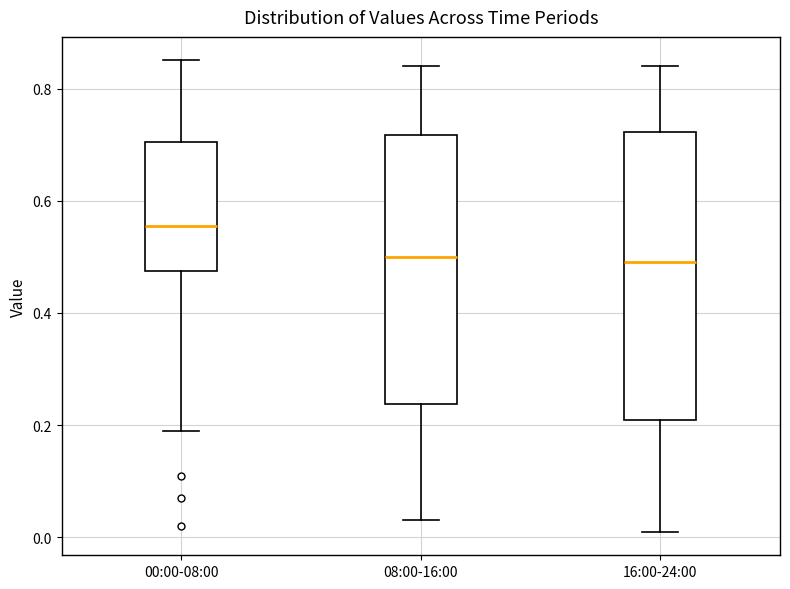

Reading left to right, read every box against the y-axis: the position of its median line, the range the box covers, and the ends of its whiskers. The values are not printed on the chart, so give them approximately, as read against the axis.

00:00-08:00: median 0.56, box 0.48 to 0.70, whiskers 0.20 to 0.86
08:00-16:00: median 0.50, box 0.24 to 0.72, whiskers 0.04 to 0.84
16:00-24:00: median 0.50, box 0.22 to 0.72, whiskers 0.02 to 0.84